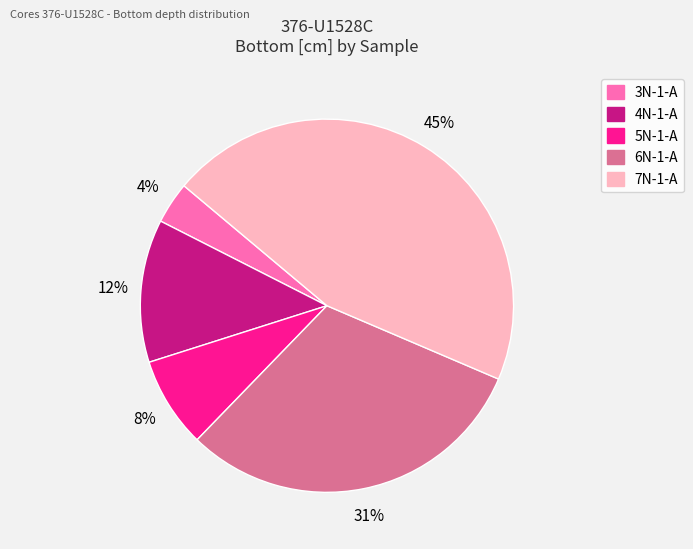

What percentage is the 5N-1-A slice, to the nearest percent?

8%